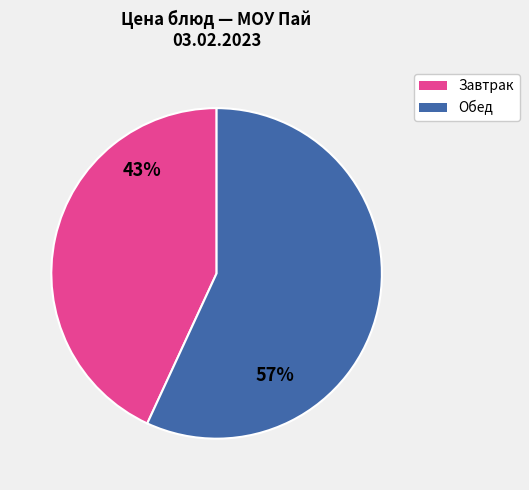

Is there any slice that represents more than half of the pie?

Yes